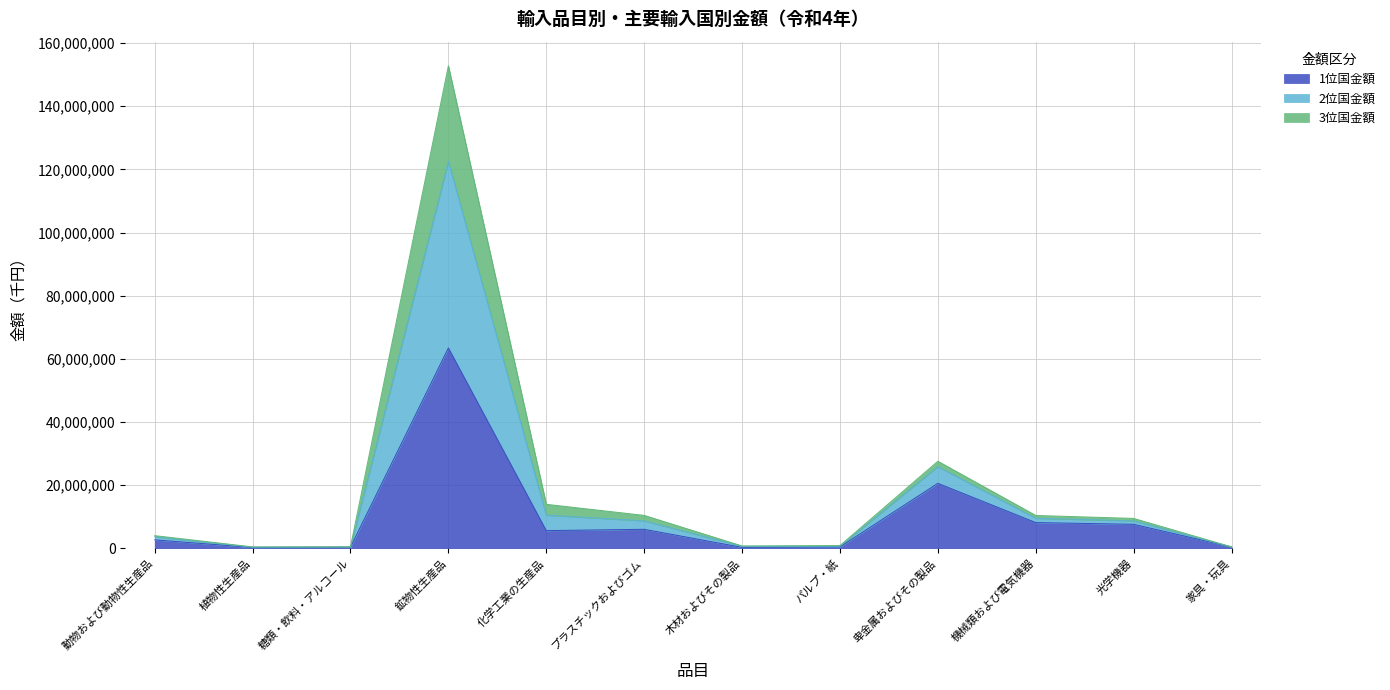

What is the difference between the maximum and minimum values in the 1位国 series?

63182854